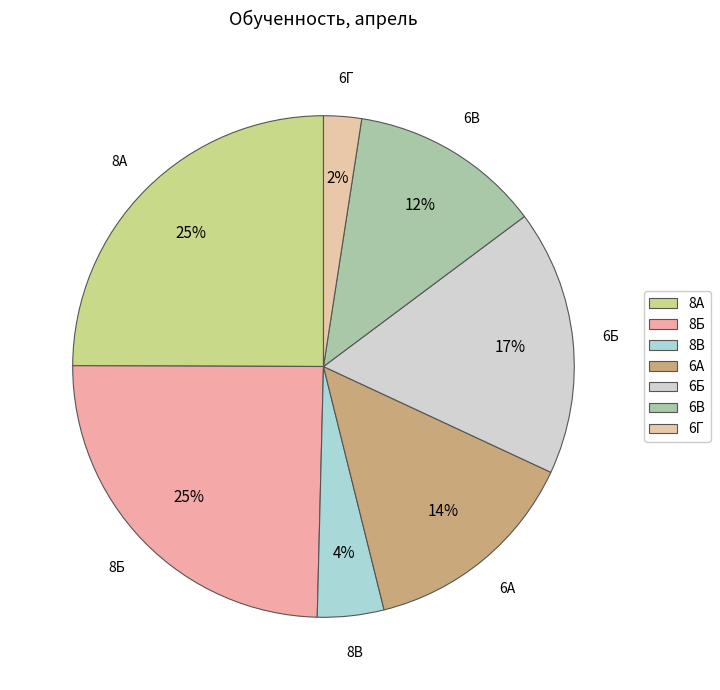

Is it true that 6Г is 2% of the pie?

True